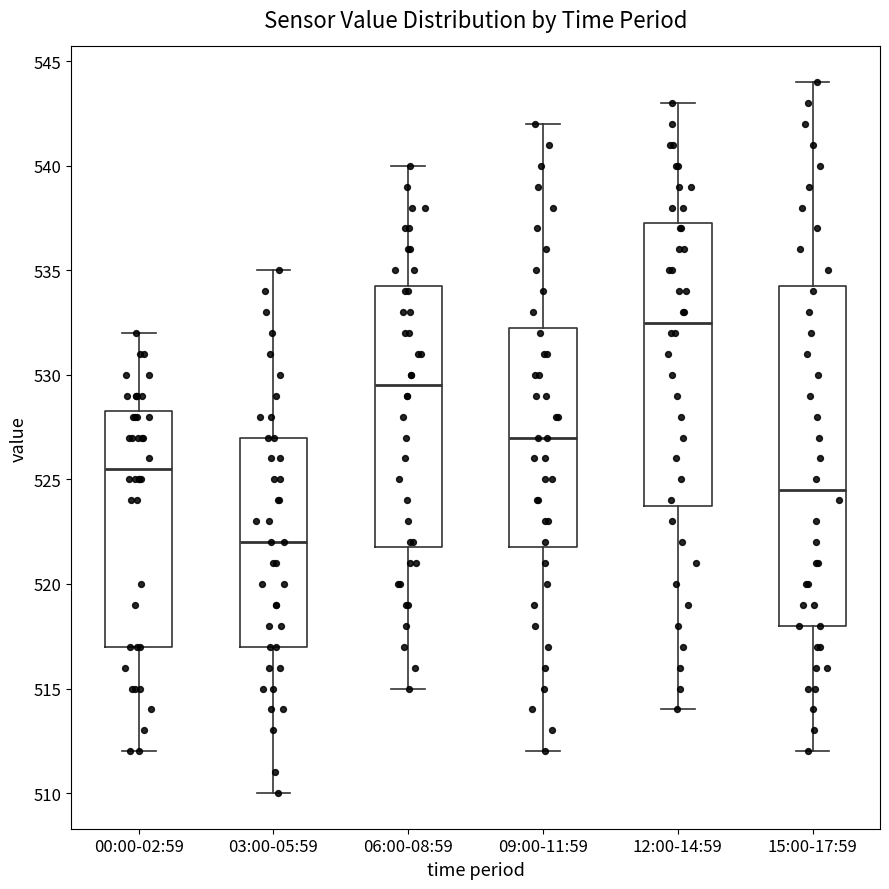

Where is the lower edge of the box for 09:00-11:59 on the y-axis? The values are not printed on the chart, so give them approximately, as read against the axis.

522.0